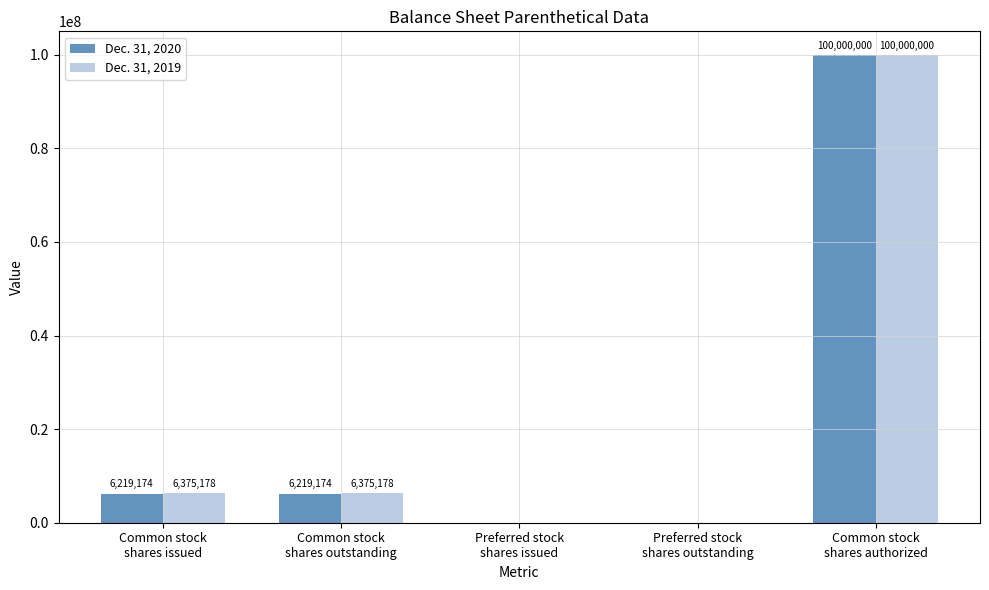

Reading right to left, extract all data points from this chart.

Dec. 31, 2020: 100000000	0	0	6219174	6219174
Dec. 31, 2019: 100000000	0	0	6375178	6375178